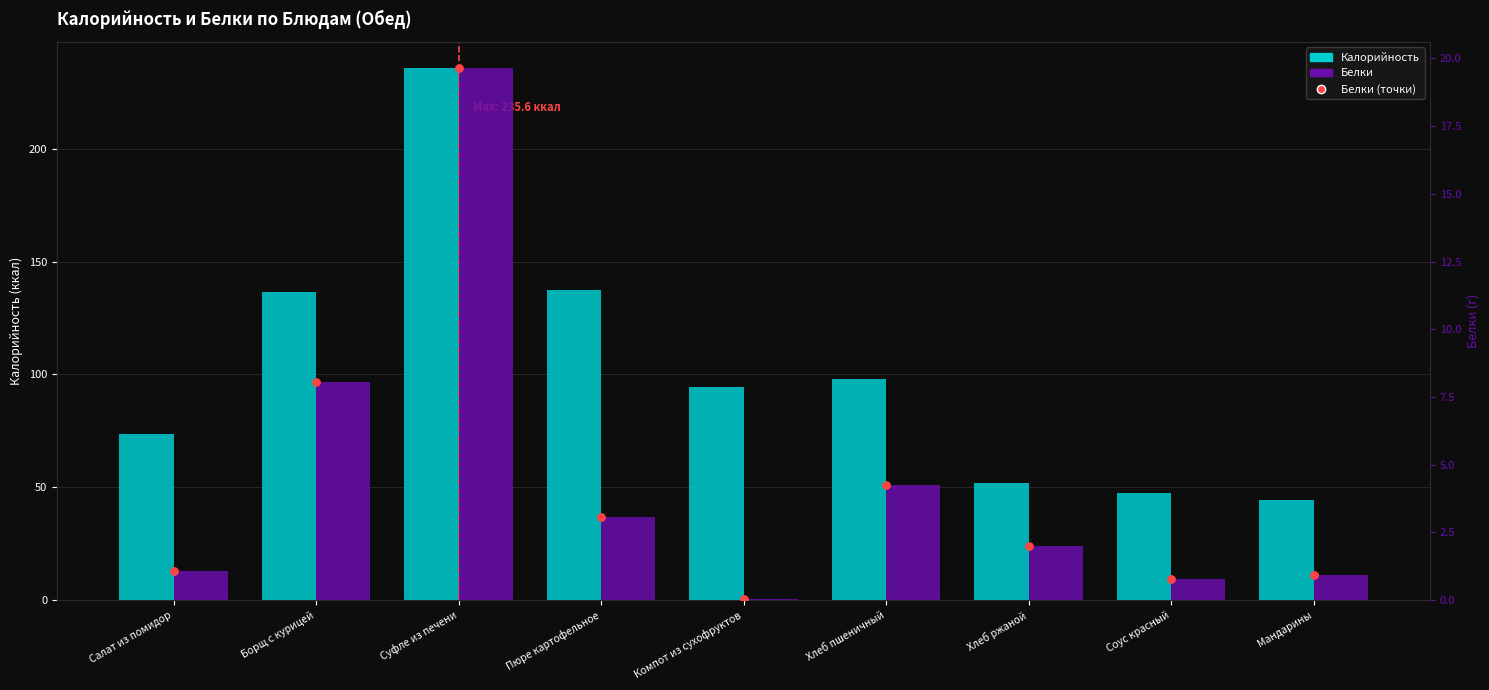

Which series reaches the minimum Y coordinate?

Белки